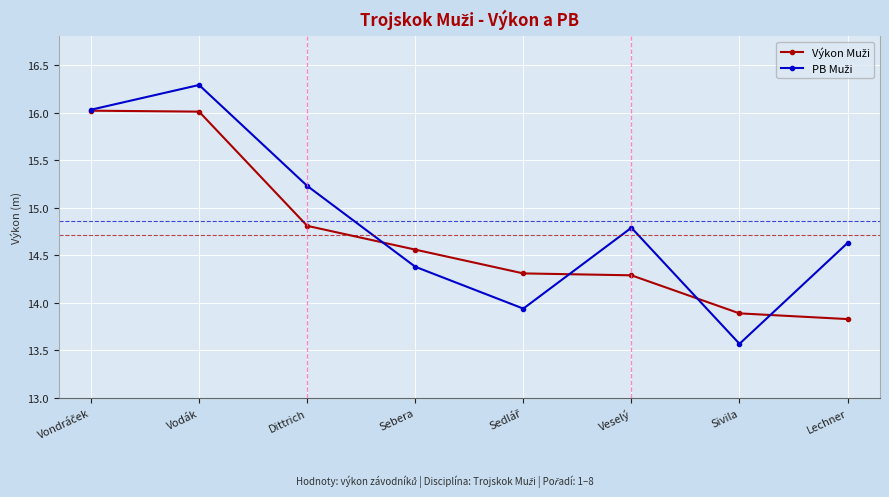

What is the difference between the highest and lowest values at Vodák?

0.3